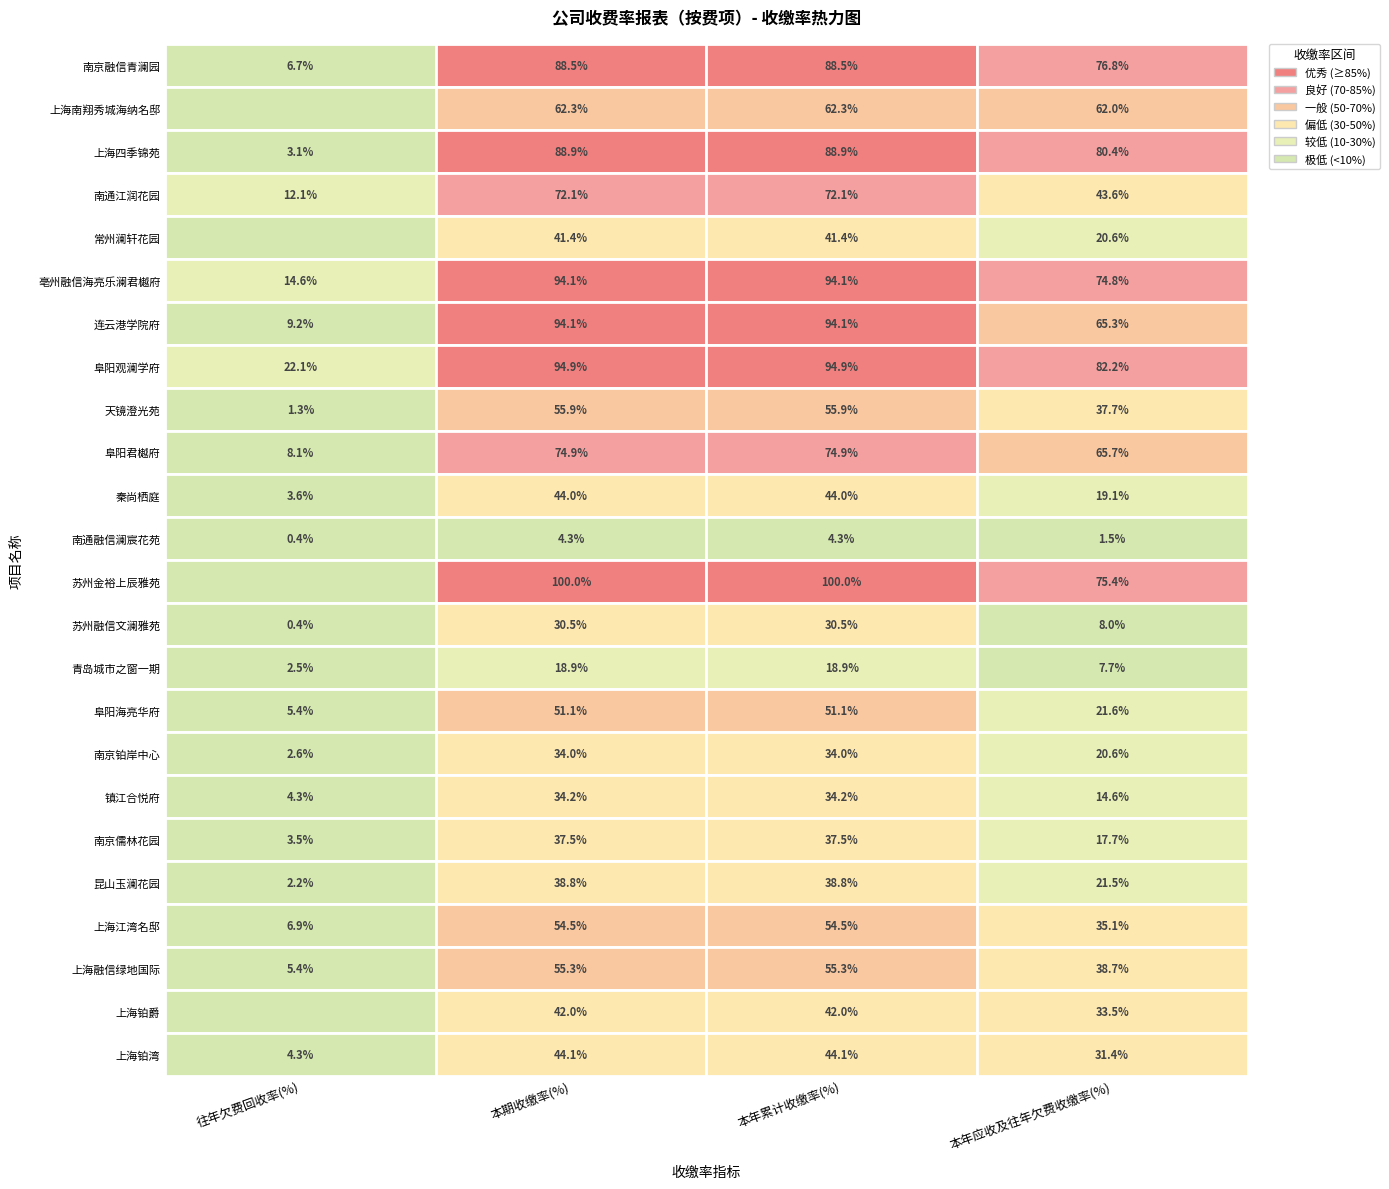

Is the value of 常州澜轩花园 at 2 greater than the value of 阜阳海亮华府 at 2?

No